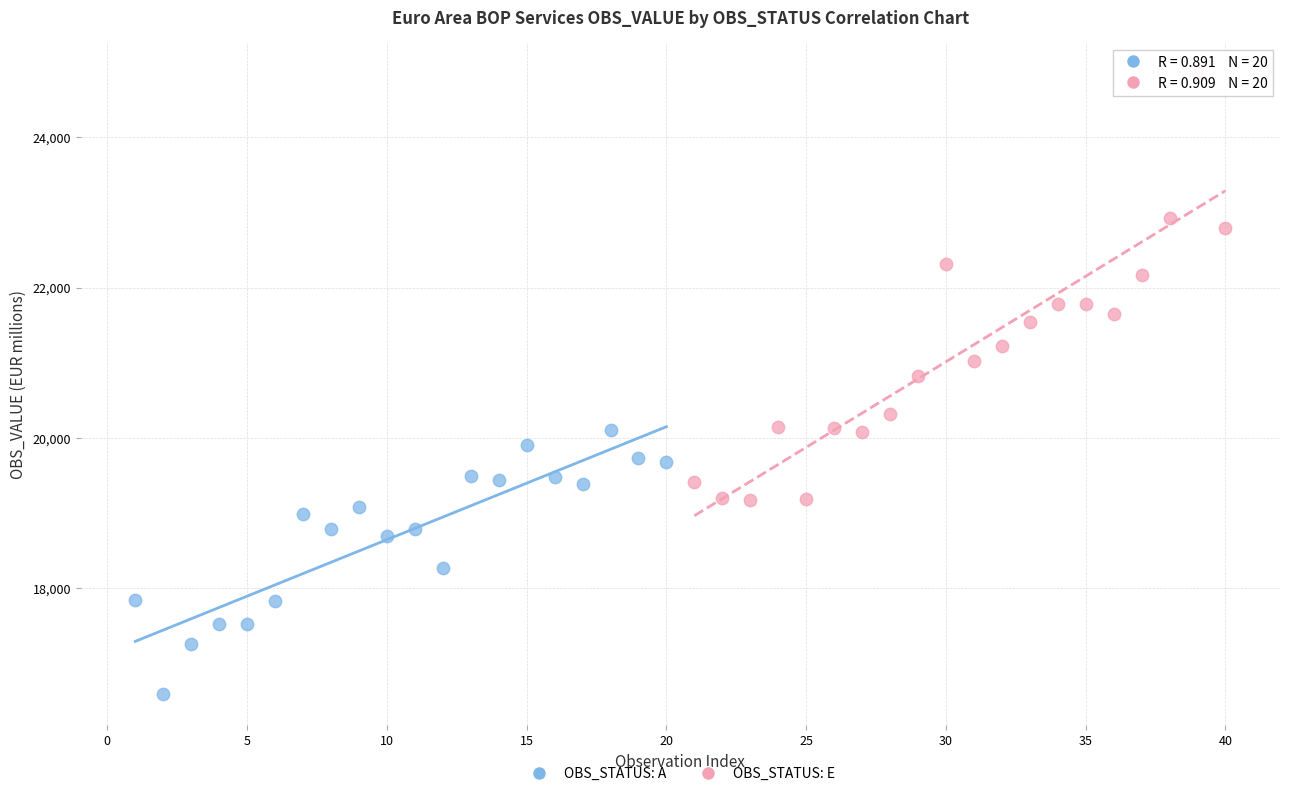

Which series contains the lowest Y value?

OBS_STATUS: A